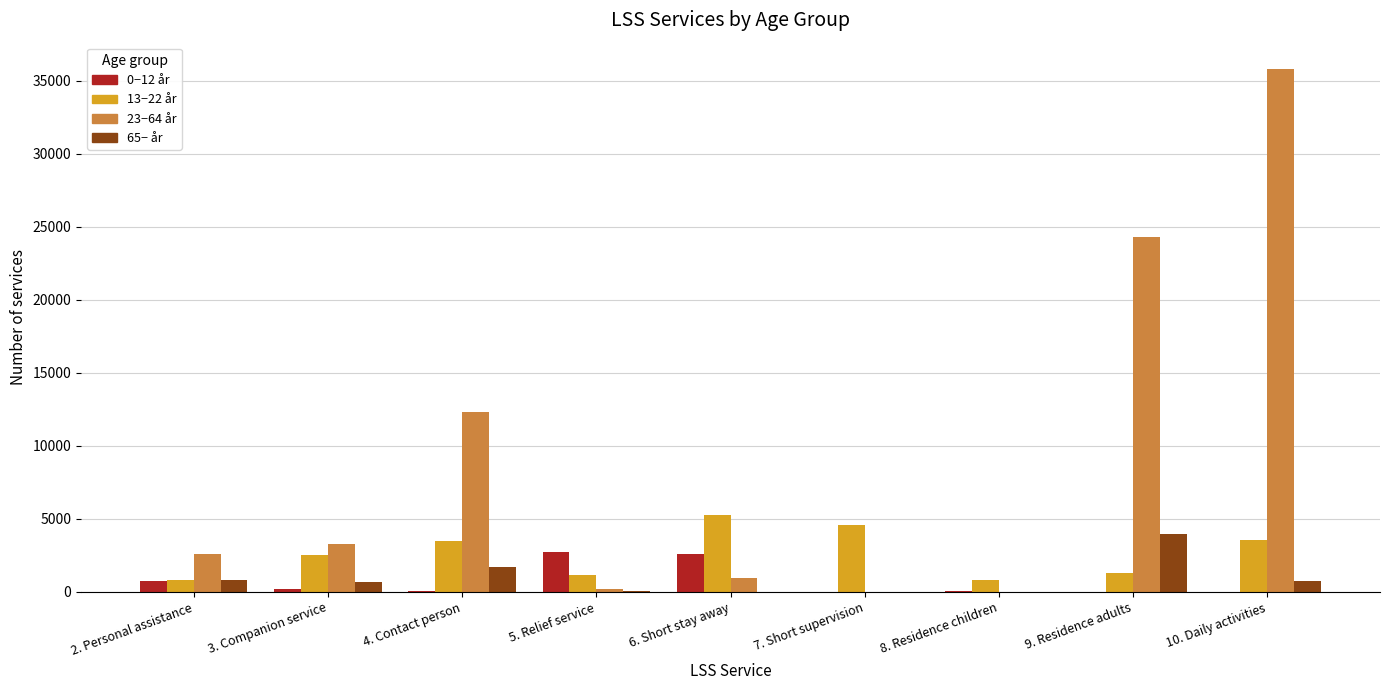

The value of 0−12 år at 5. Relief service is 1217. True or false?

False